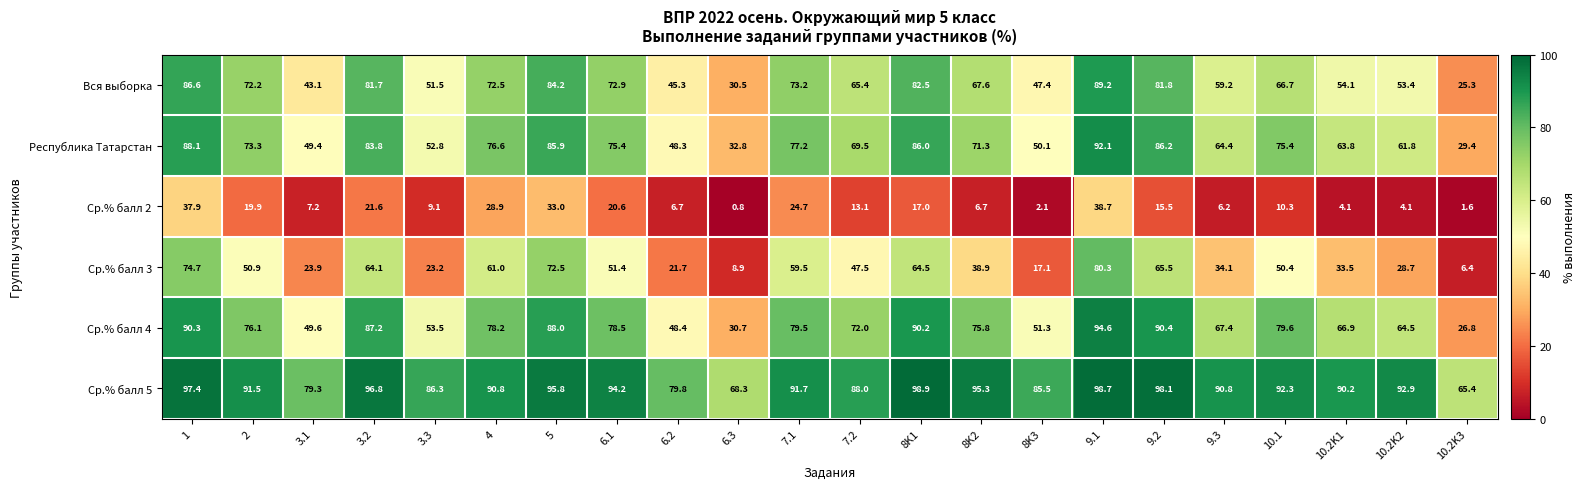

Which category has the highest value across all series?

8K1